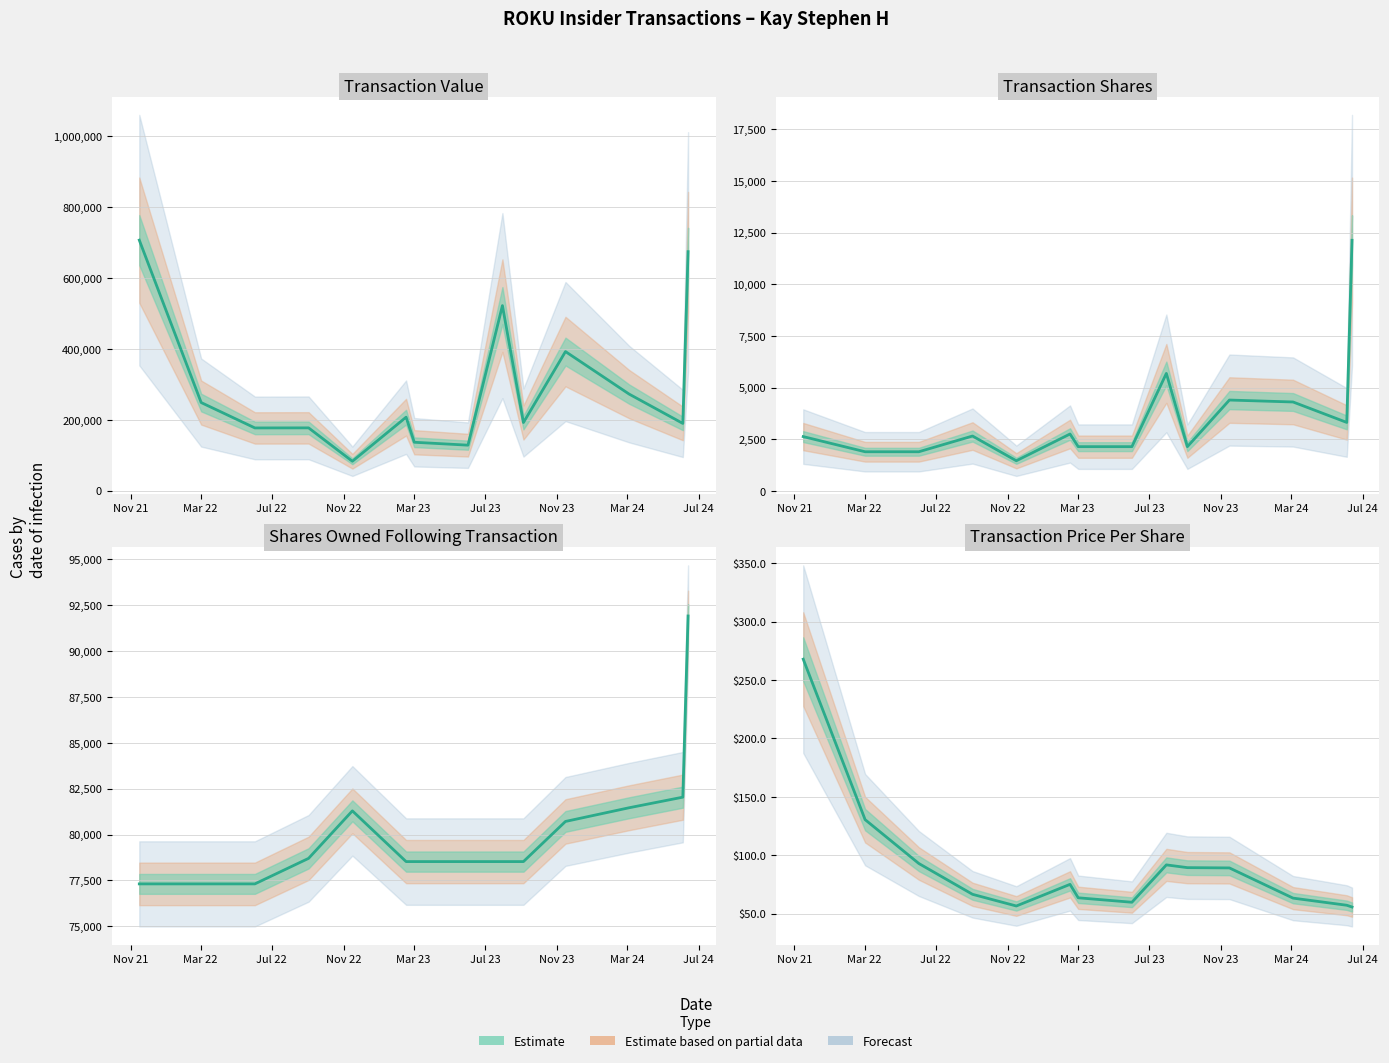

What is the spread (max minus min) of values at Nov 21?

706209.1